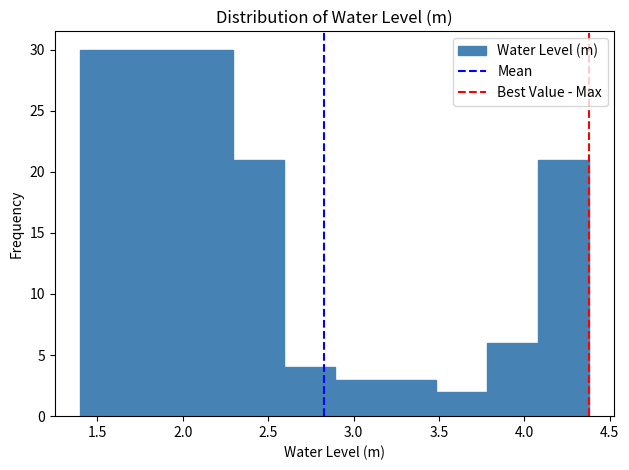

Reading left to right, transcribe this chart: for each bar, give the range it covers on the x-axis and its height. Neither the bar edges nor the heights are printed on the chart, so give them approximately, as read against the axes.

1.4 to 1.7: 30
1.7 to 2.0: 30
2.0 to 2.3: 30
2.3 to 2.6: 21
2.6 to 2.9: 4
2.9 to 3.2: 3
3.2 to 3.5: 3
3.5 to 3.8: 2
3.8 to 4.1: 6
4.1 to 4.4: 21